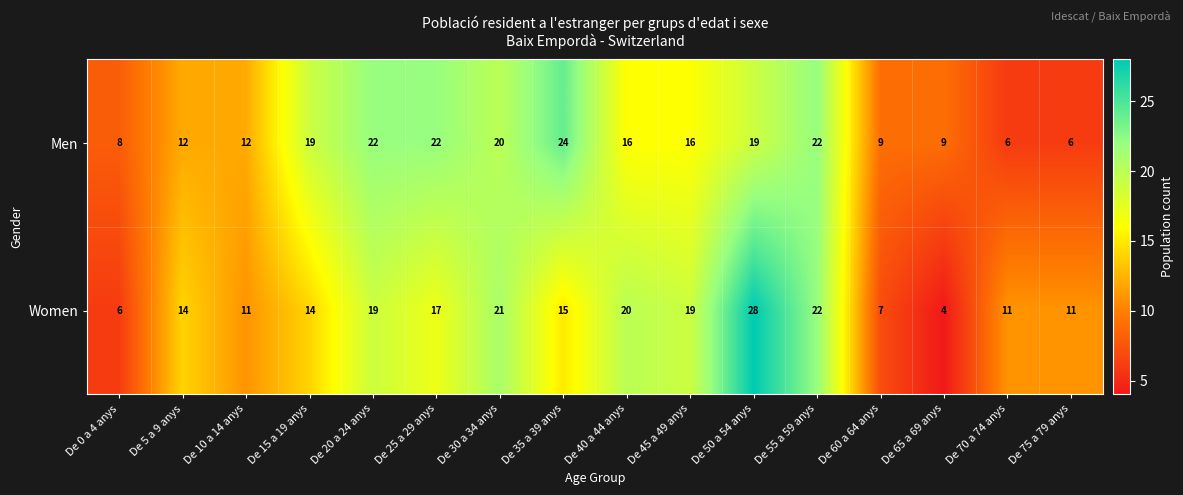

Count the number of categories in the chart.

16